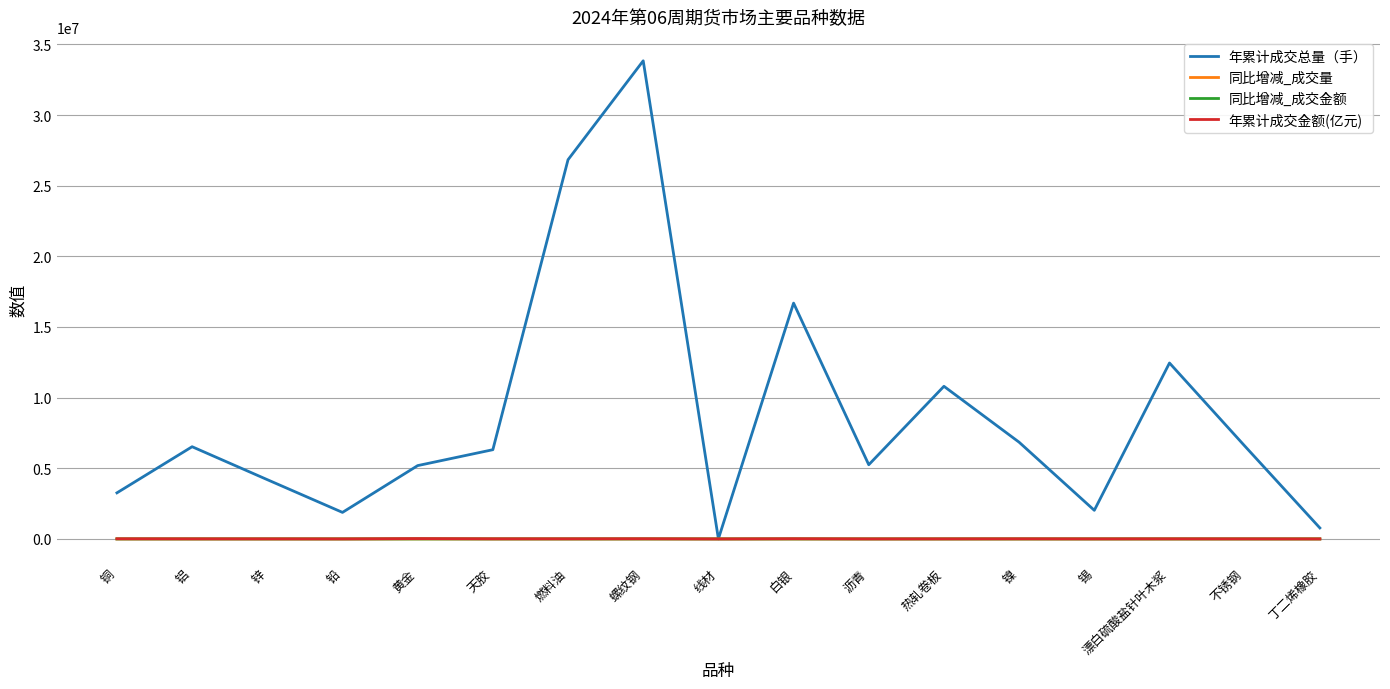

Which label corresponds to the largest value in the chart?

螺纹钢